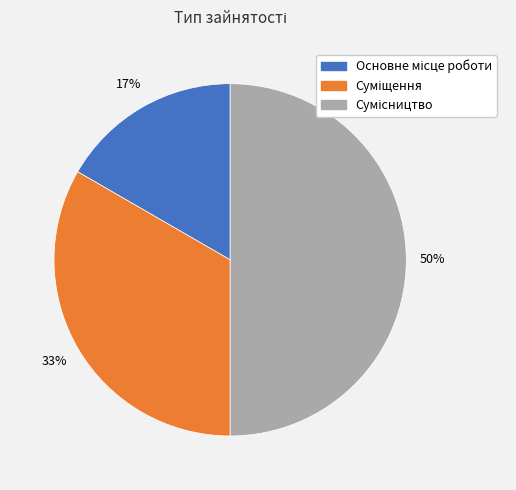

To the nearest percent, what is the average slice percentage?

33%